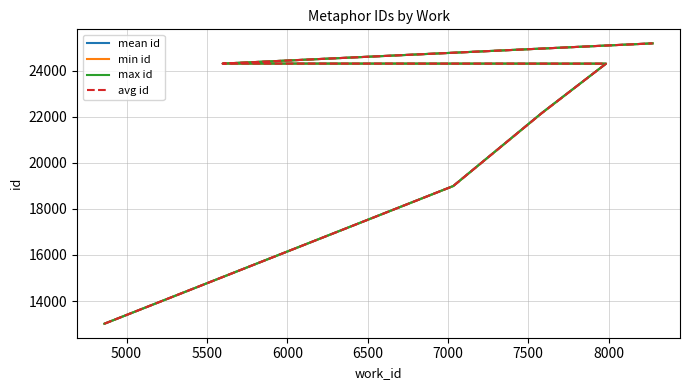

What is the lowest value of the avg id series?

13016.0